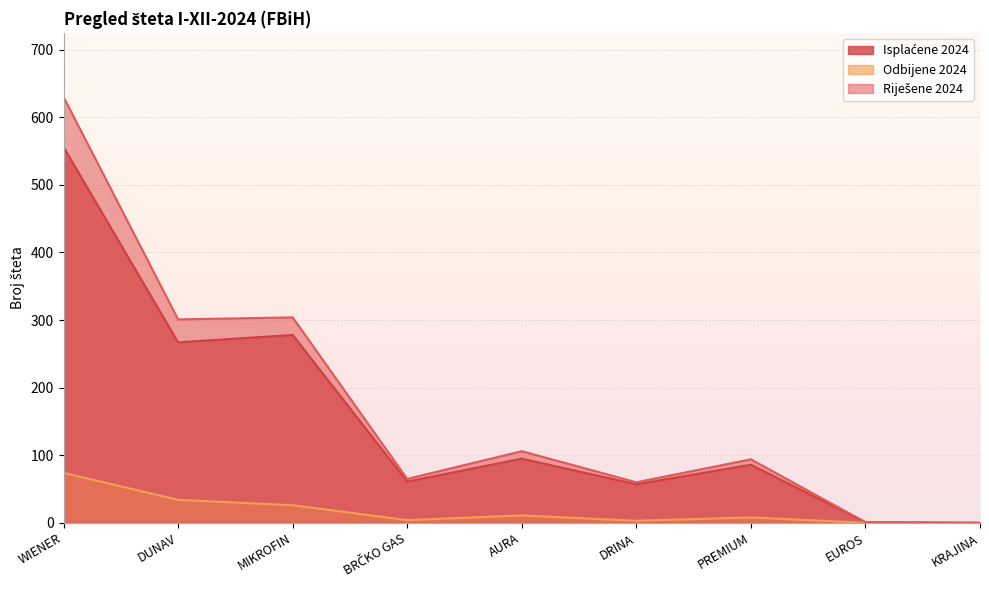

How many lines are shown in the chart?

3